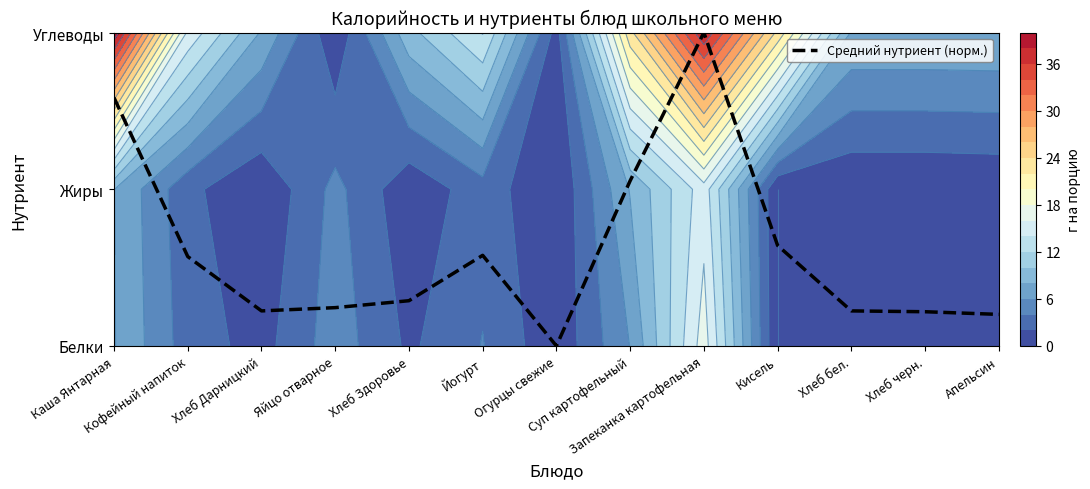

How many categories are shown in the chart?

13